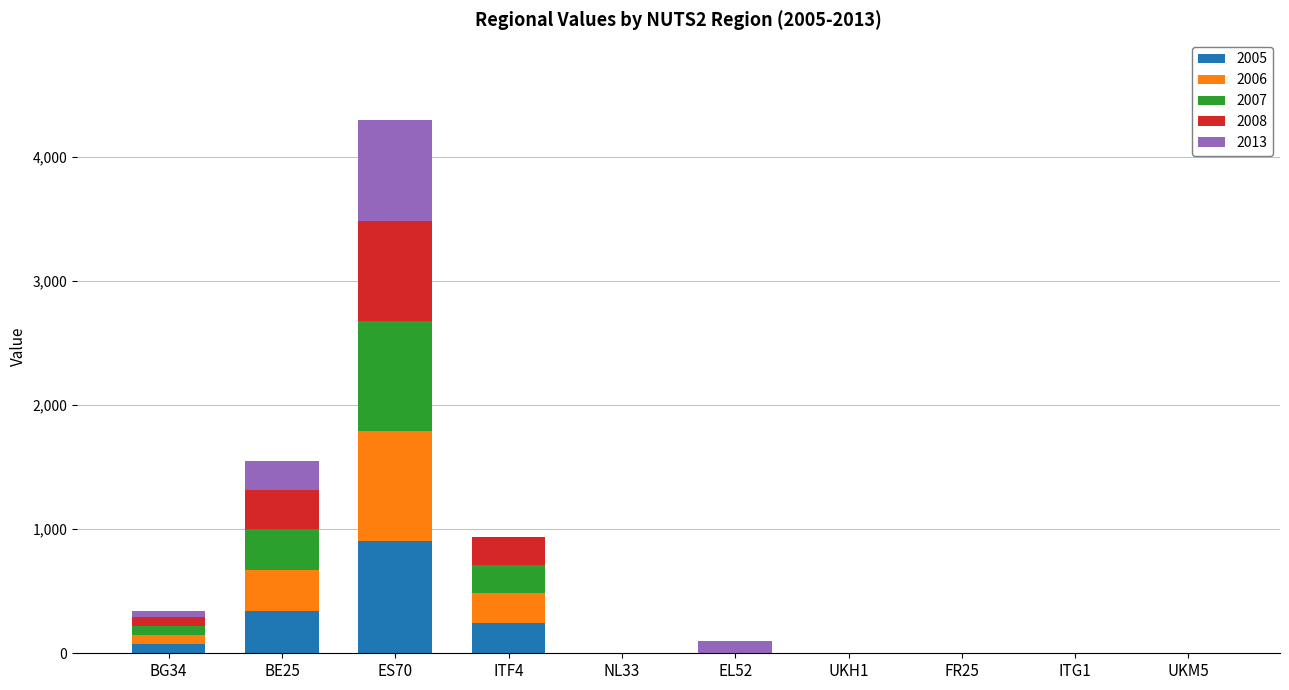

What is the sum of all 2005 values?

1559